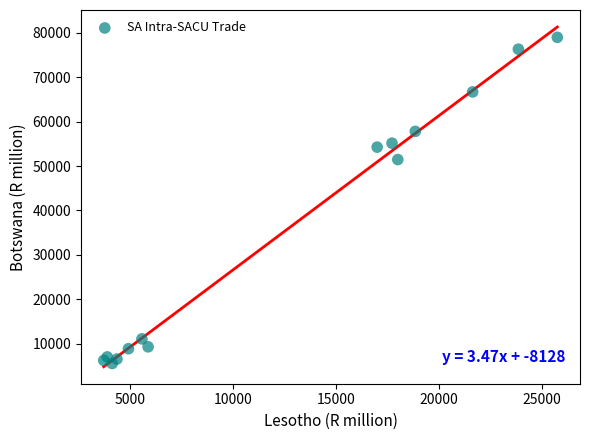

What Y value in the scatter plot is closest to 42264?

51453.5